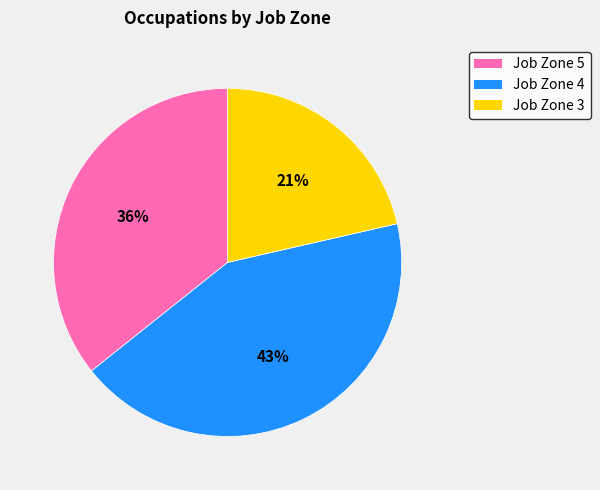

True or false: Job Zone 5 accounts for 48% of the total.

False